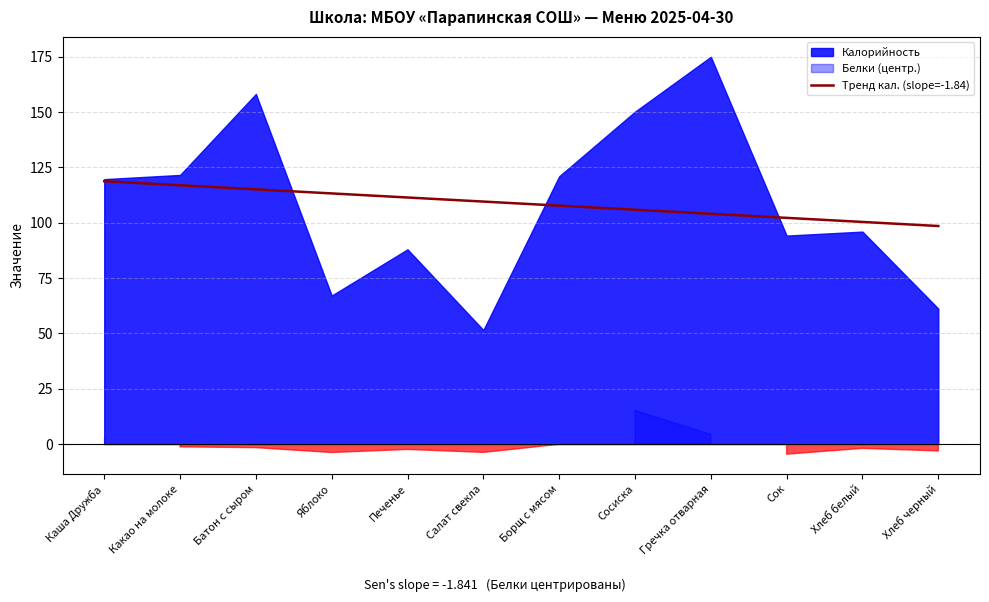

Is it true that the value at Какао на молоке is 200.6?

False